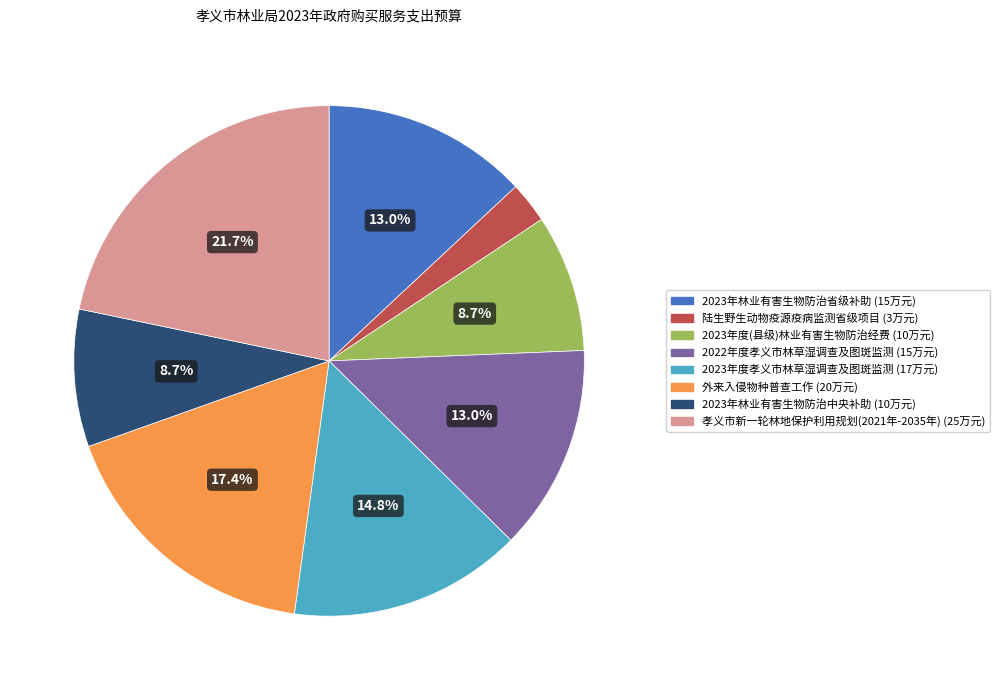

To the nearest percent, what percentage of the pie is 2023年度孝义市林草湿调查及图斑监测?

15%